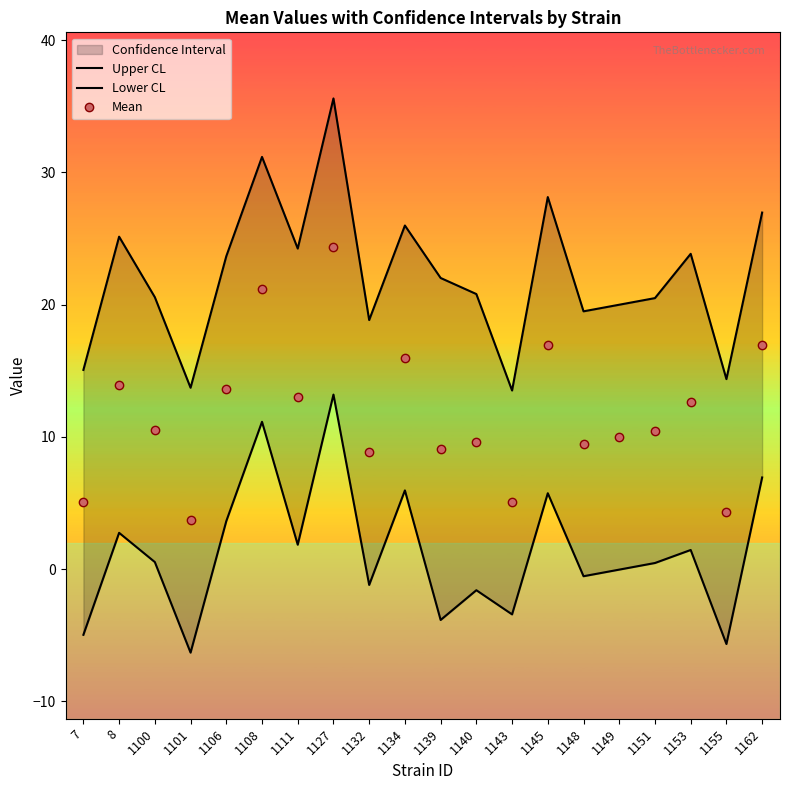

True or false: Lower CL and Upper CL intersect in this chart.

False